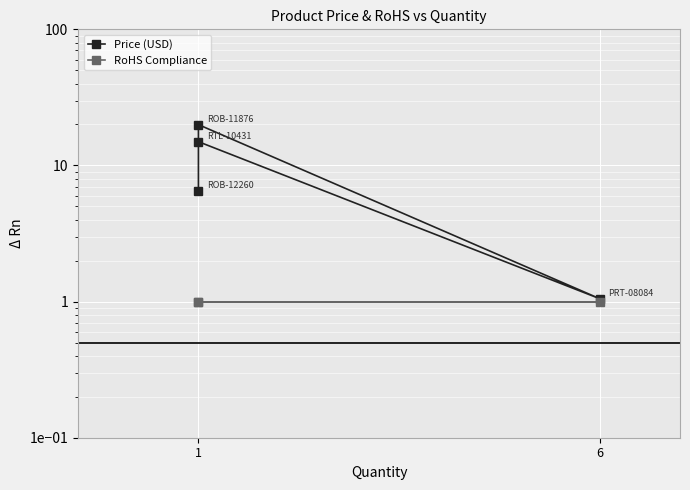

True or false: RoHS Compliance has a value of 1.0 at 1.

True